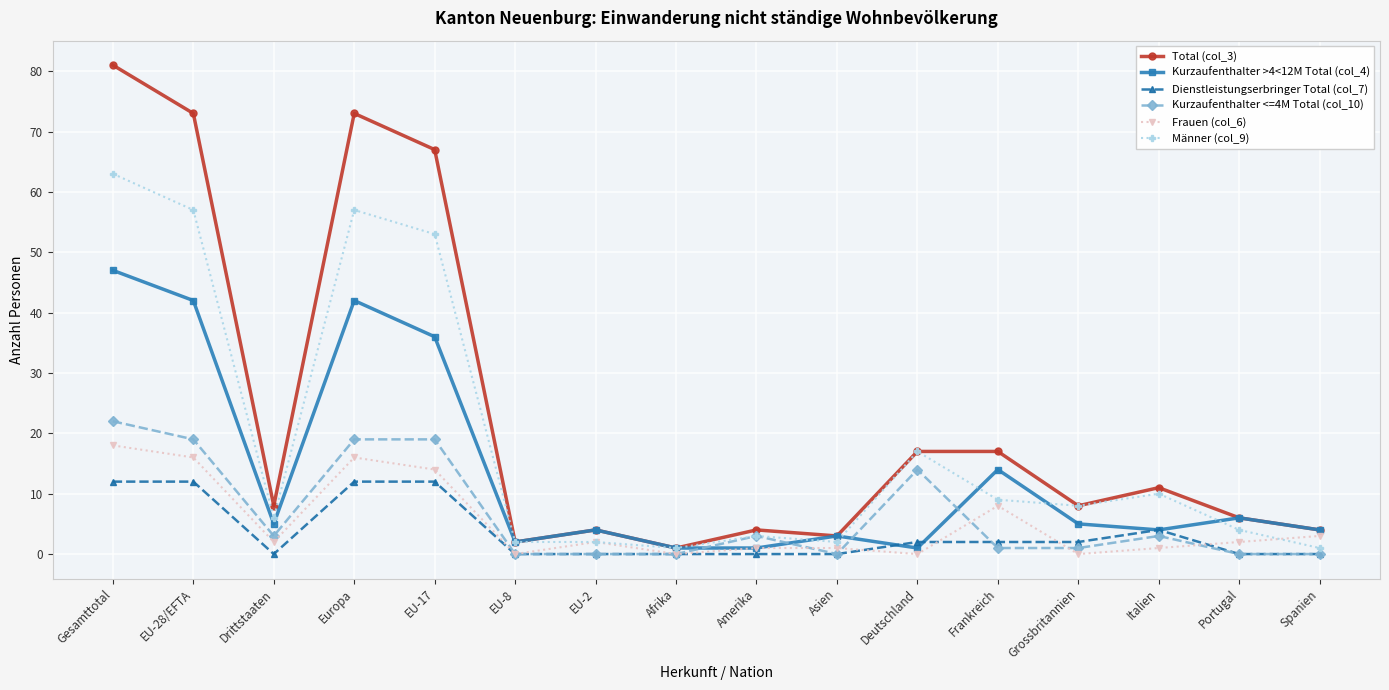

Reading left to right, list all the values displayed in this chart.

Total (col_3): Gesamttotal=81	EU-28/EFTA=73	Drittstaaten=8	Europa=73	EU-17=67	EU-8=2	EU-2=4	Afrika=1	Amerika=4	Asien=3	Deutschland=17	Frankreich=17	Grossbritannien=8	Italien=11	Portugal=6	Spanien=4
Kurzaufenthalter >4<12M Total (col_4): Gesamttotal=47	EU-28/EFTA=42	Drittstaaten=5	Europa=42	EU-17=36	EU-8=2	EU-2=4	Afrika=1	Amerika=1	Asien=3	Deutschland=1	Frankreich=14	Grossbritannien=5	Italien=4	Portugal=6	Spanien=4
Dienstleistungserbringer Total (col_7): Gesamttotal=12	EU-28/EFTA=12	Drittstaaten=0	Europa=12	EU-17=12	EU-8=0	EU-2=0	Afrika=0	Amerika=0	Asien=0	Deutschland=2	Frankreich=2	Grossbritannien=2	Italien=4	Portugal=0	Spanien=0
Kurzaufenthalter <=4M Total (col_10): Gesamttotal=22	EU-28/EFTA=19	Drittstaaten=3	Europa=19	EU-17=19	EU-8=0	EU-2=0	Afrika=0	Amerika=3	Asien=0	Deutschland=14	Frankreich=1	Grossbritannien=1	Italien=3	Portugal=0	Spanien=0
Frauen (col_6): Gesamttotal=18	EU-28/EFTA=16	Drittstaaten=2	Europa=16	EU-17=14	EU-8=0	EU-2=2	Afrika=0	Amerika=1	Asien=1	Deutschland=0	Frankreich=8	Grossbritannien=0	Italien=1	Portugal=2	Spanien=3
Männer (col_9): Gesamttotal=63	EU-28/EFTA=57	Drittstaaten=6	Europa=57	EU-17=53	EU-8=2	EU-2=2	Afrika=1	Amerika=3	Asien=2	Deutschland=17	Frankreich=9	Grossbritannien=8	Italien=10	Portugal=4	Spanien=1